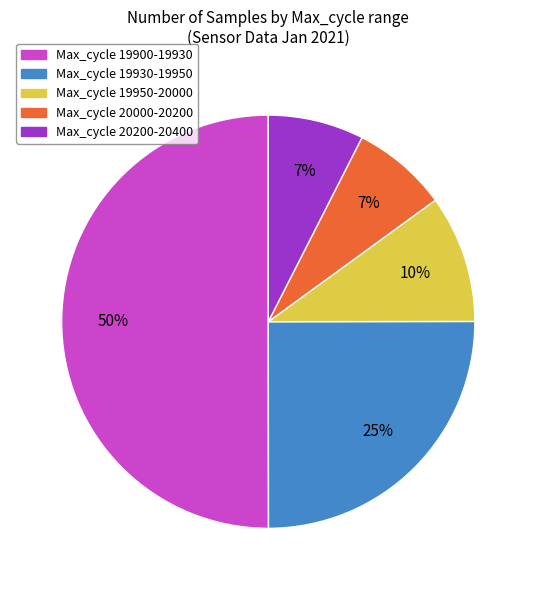

To the nearest percent, what percentage of the pie is Max_cycle 20000-20200?

7%